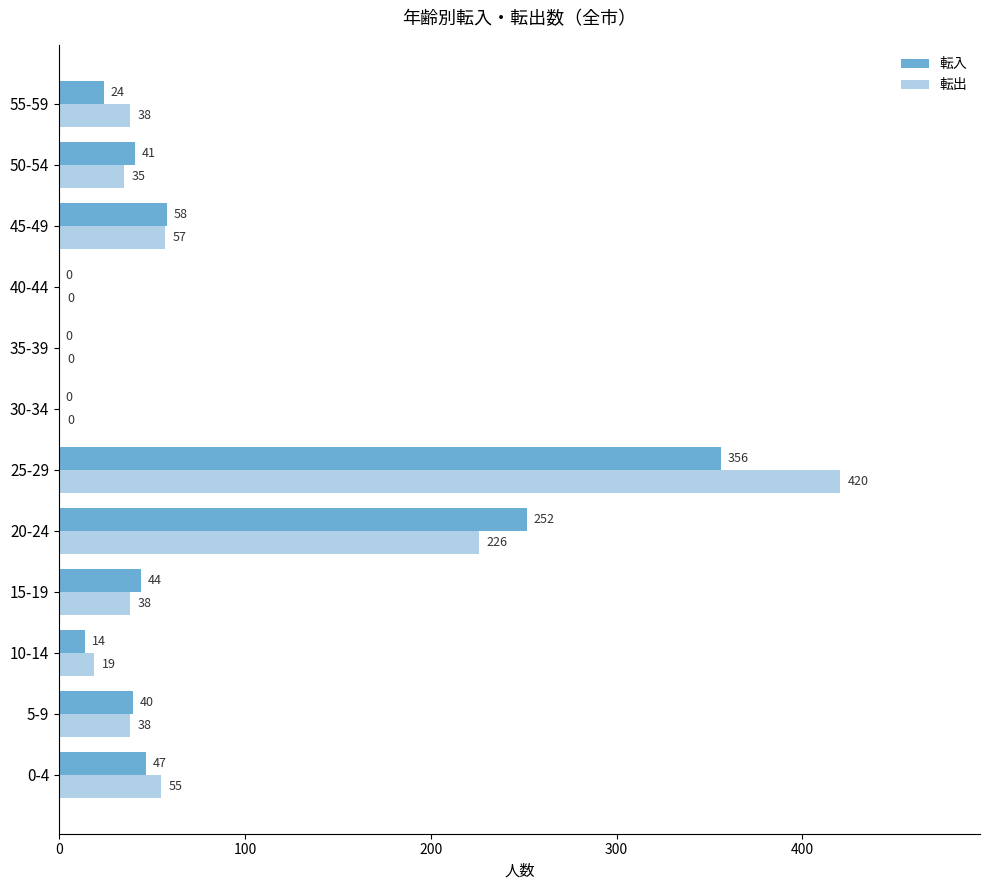

True or false: 転出 has a value of 35 at 50-54.

True